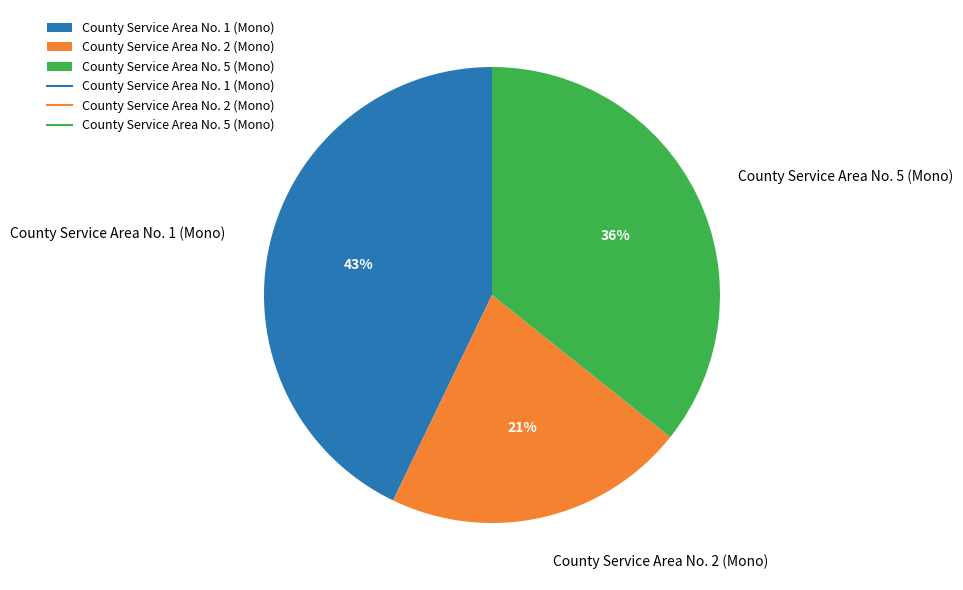

What percentage is the County Service Area No. 5 (Mono) slice, to the nearest percent?

36%